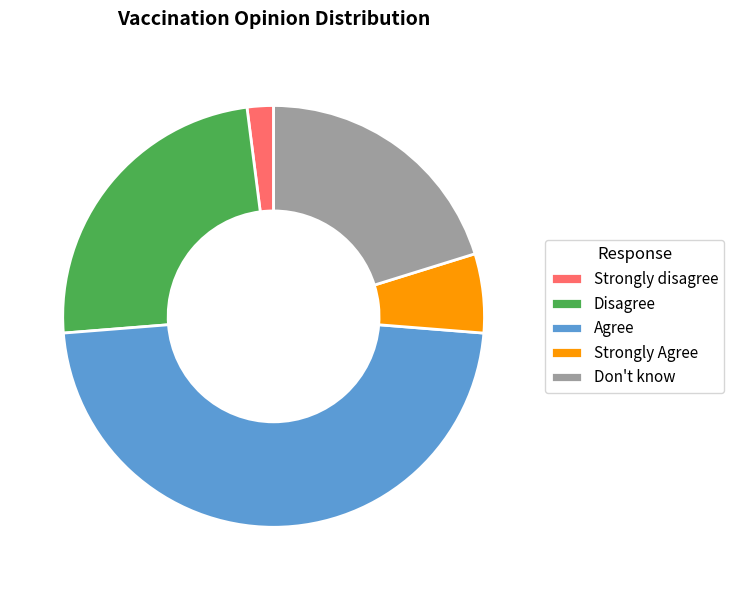

Does Strongly disagree represent more than half of the total?

No